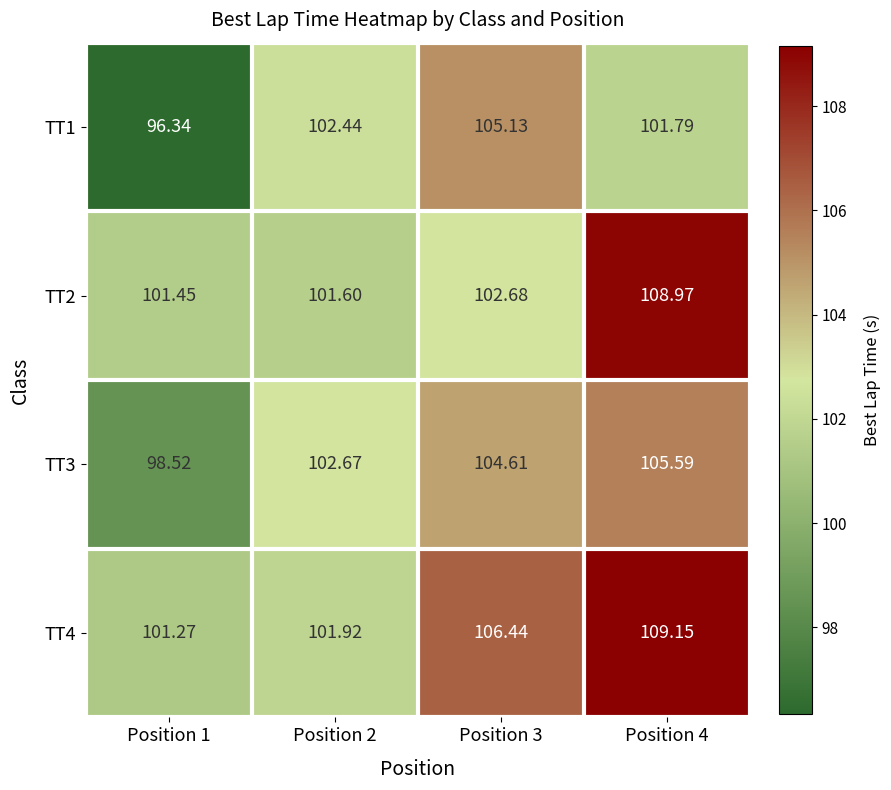

Is the value of TT1 at Position 3 greater than the value of TT4 at Position 4?

No